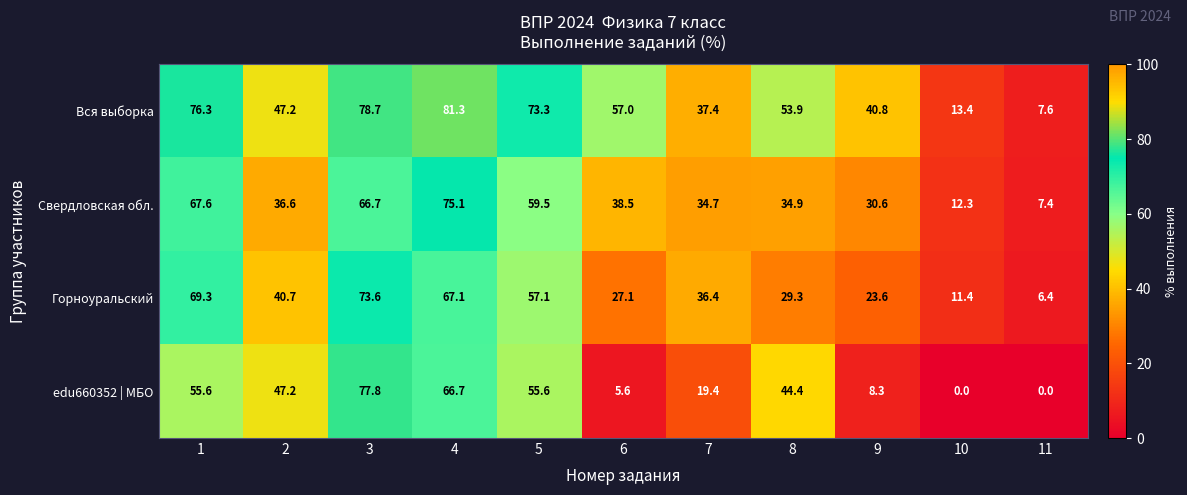

Where is Свердловская обл. nearest to the value 41?

6